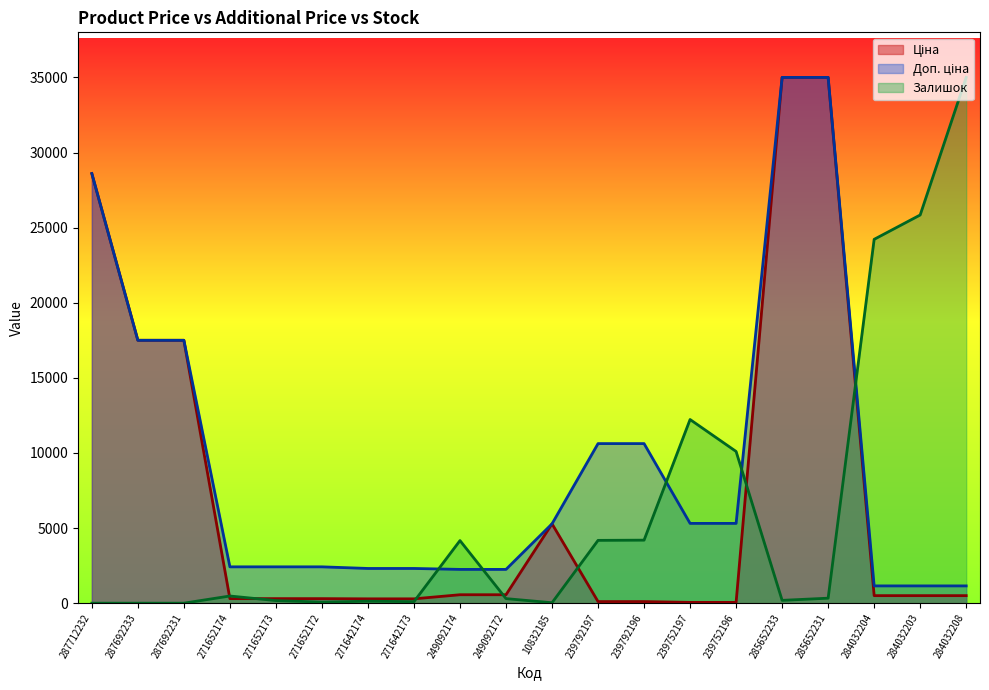

What is the difference between the maximum and minimum values in the Залишок series?

35000.0